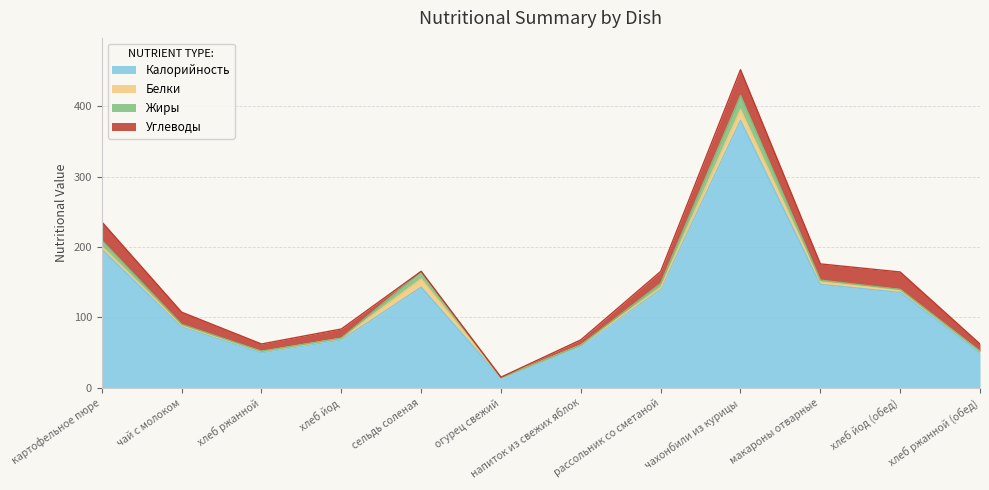

Does the chart display data point markers on the line(s)?

No